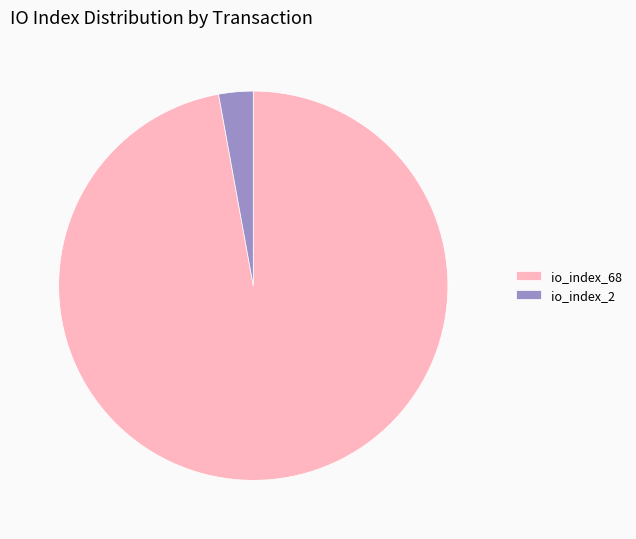

Which category accounts for the majority?

io_index_68